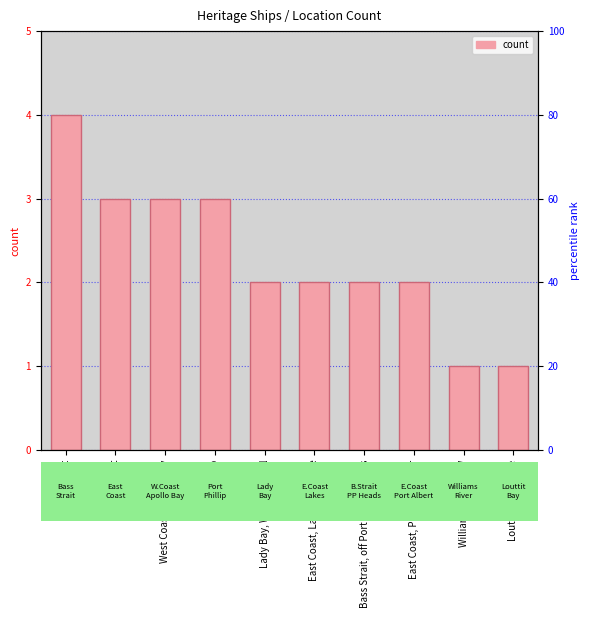

The chart shows a value of 3 at West Coast, Apollo Bay. True or false?

True